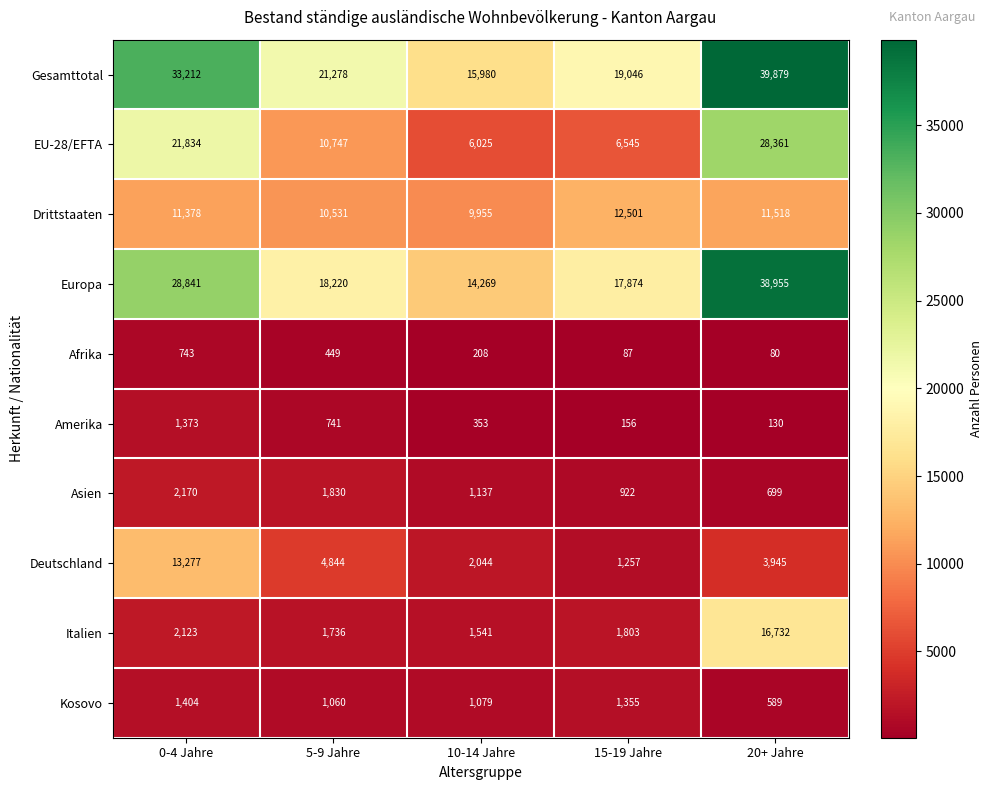

Is it true that Gesamttotal equals 25229 at 10-14 Jahre?

False